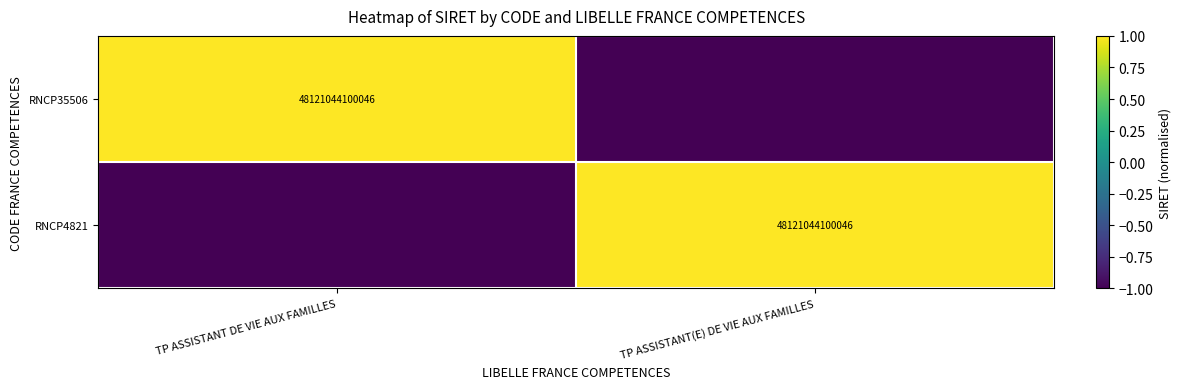

Which label corresponds to the smallest value in the chart?

TP ASSISTANT(E) DE VIE AUX FAMILLES